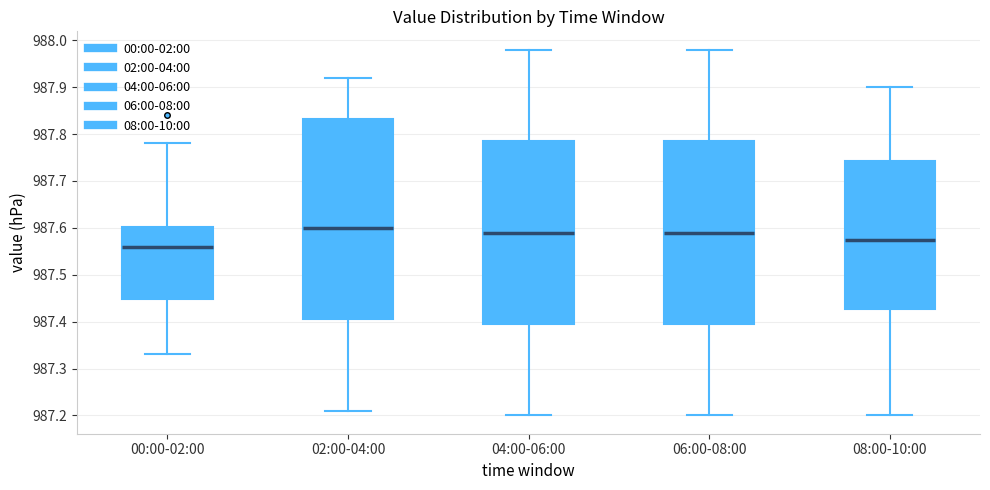

Reading left to right, read every box against the y-axis: the position of its median line, the range the box covers, and the ends of its whiskers. The values are not printed on the chart, so give them approximately, as read against the axis.

00:00-02:00: median 987.56, box 987.45 to 987.60, whiskers 987.33 to 987.78
02:00-04:00: median 987.60, box 987.41 to 987.83, whiskers 987.21 to 987.92
04:00-06:00: median 987.59, box 987.40 to 987.79, whiskers 987.20 to 987.98
06:00-08:00: median 987.59, box 987.40 to 987.79, whiskers 987.20 to 987.98
08:00-10:00: median 987.58, box 987.43 to 987.74, whiskers 987.20 to 987.90